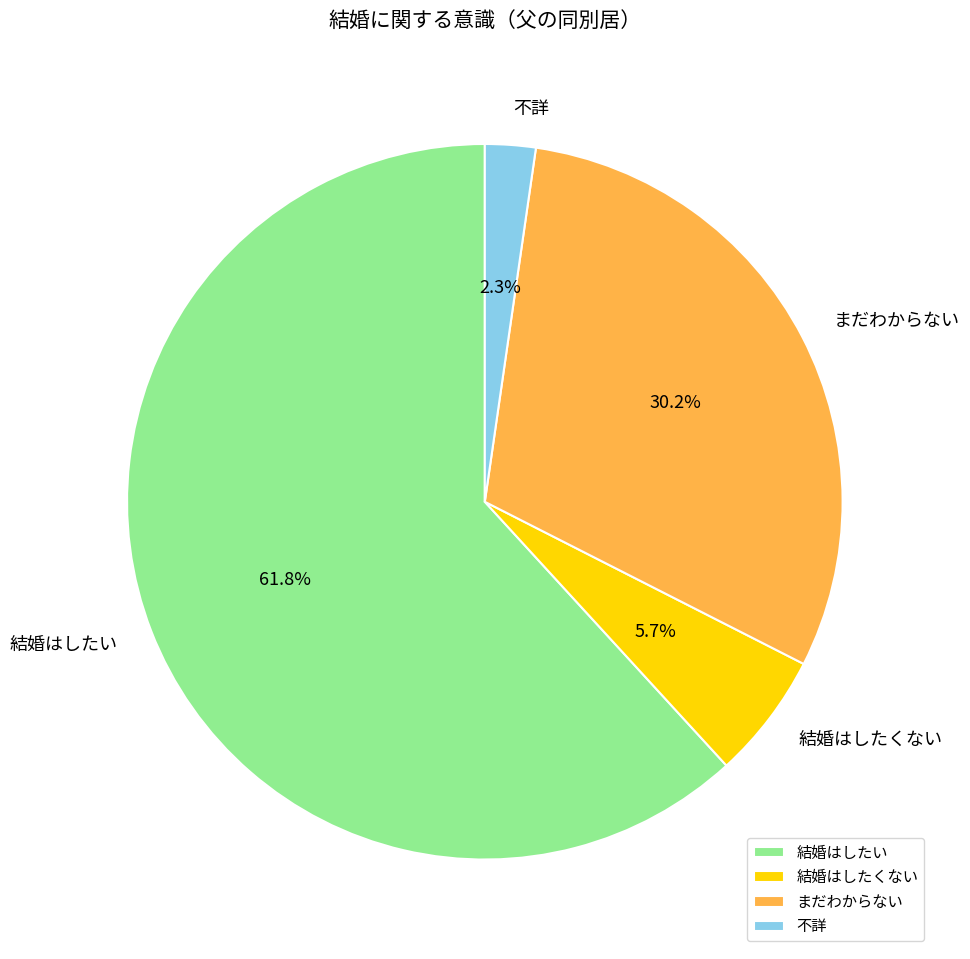

What is the total percentage of 不詳 and 結婚はしたい?

64.1%